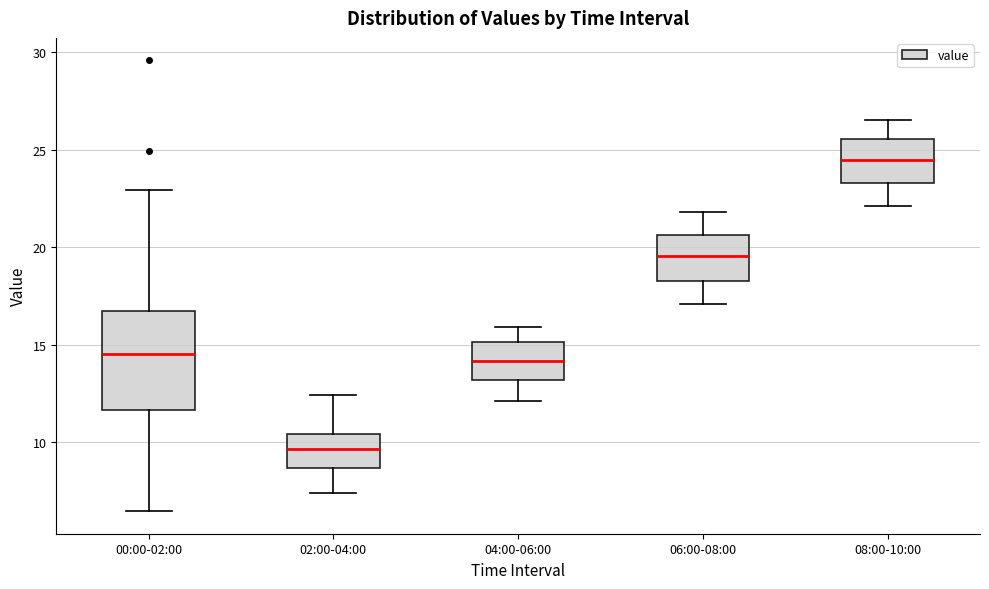

Reading left to right, transcribe this box plot: for each box, give where its median line is, the range the box spans, and where its two whiskers end, as read against the y-axis. The values are not printed on the chart, so give them approximately, as read against the axis.

00:00-02:00: median 14.5, box 11.5 to 16.5, whiskers 6.5 to 23.0
02:00-04:00: median 9.5, box 8.5 to 10.5, whiskers 7.5 to 12.5
04:00-06:00: median 14.0, box 13.0 to 15.0, whiskers 12.0 to 16.0
06:00-08:00: median 19.5, box 18.5 to 20.5, whiskers 17.0 to 22.0
08:00-10:00: median 24.5, box 23.5 to 25.5, whiskers 22.0 to 26.5